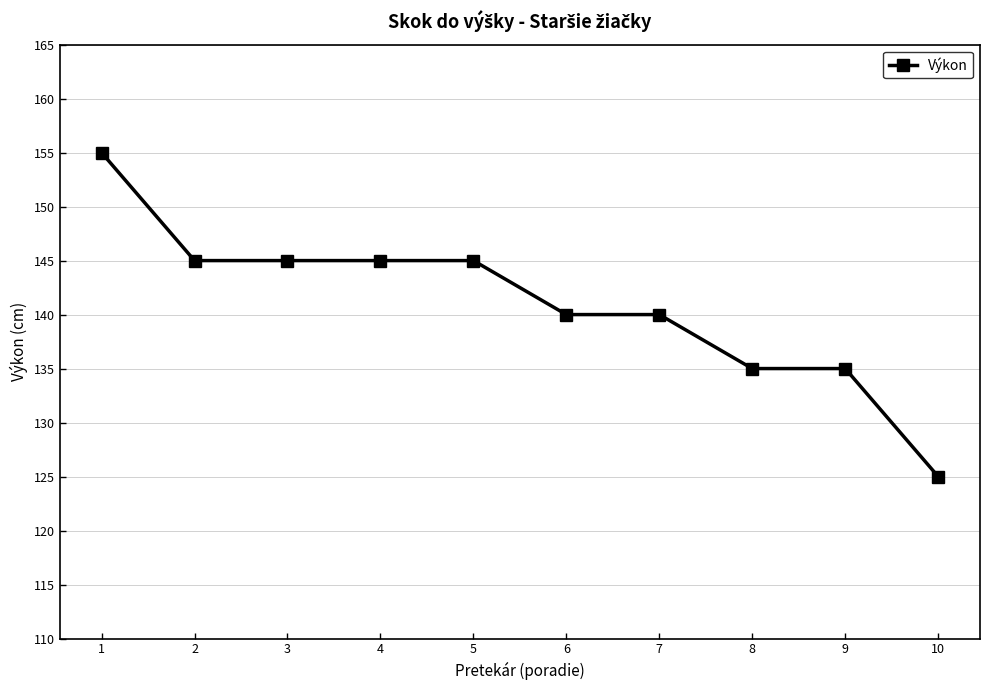

How many lines are shown in the chart?

1